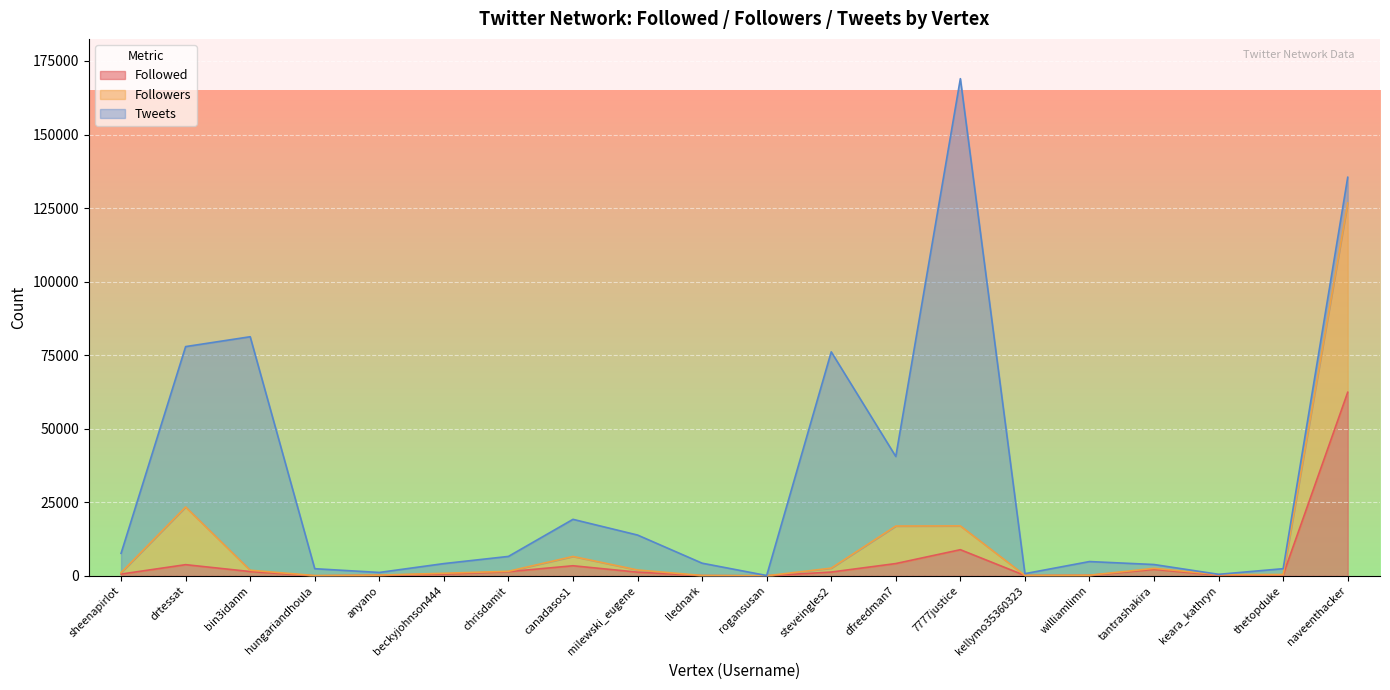

How many interior local peaks does the Followers series have?

4